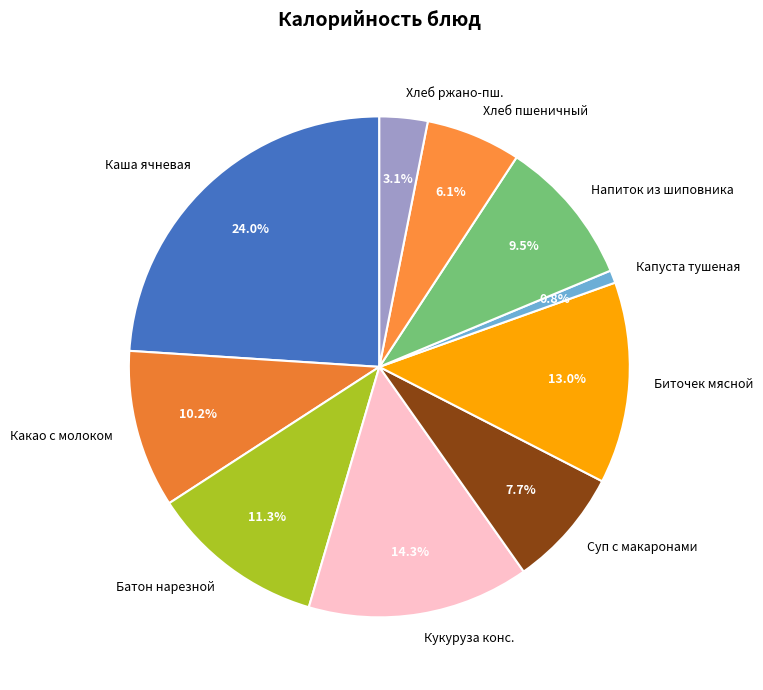

Is the sum of Капуста тушеная and Каша ячневая greater than half?

No